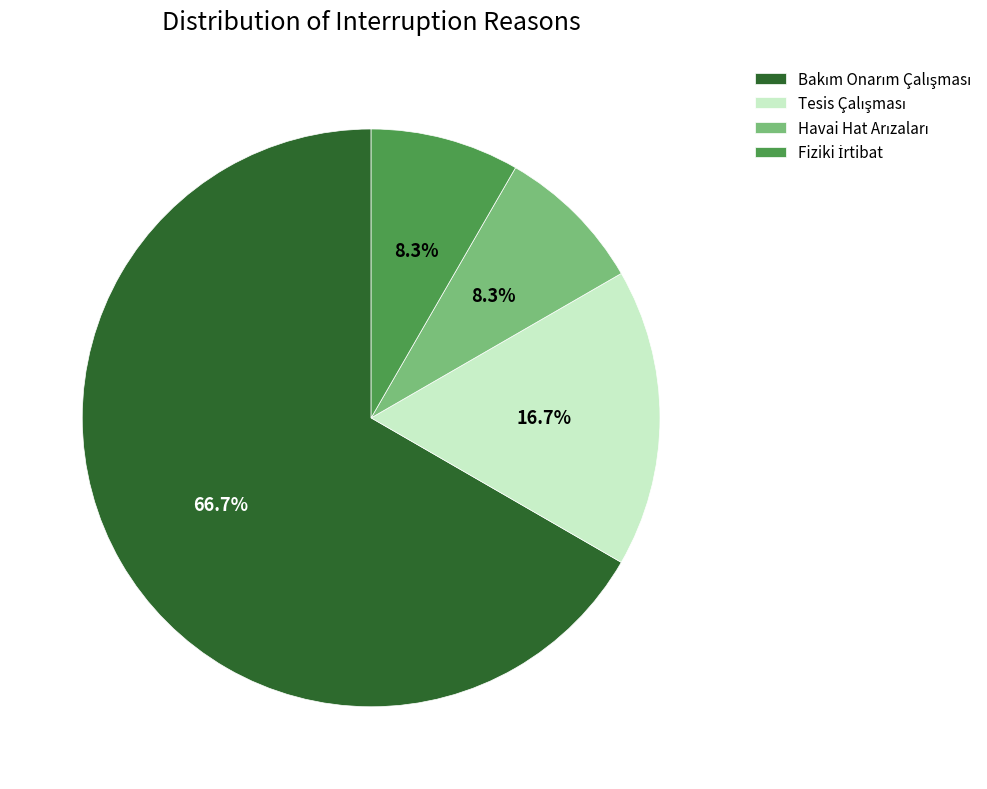

Is there any slice that represents more than half of the pie?

Yes